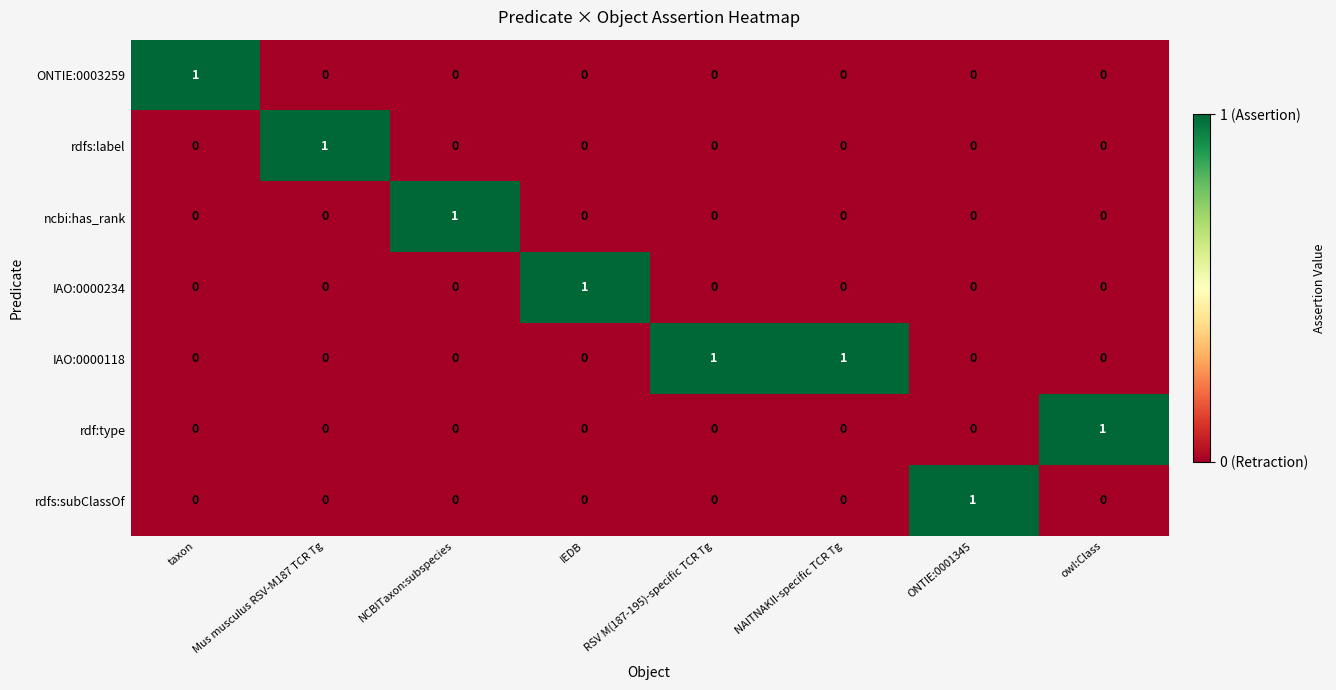

True or false: rdf:type has a value of 0 at IEDB.

True